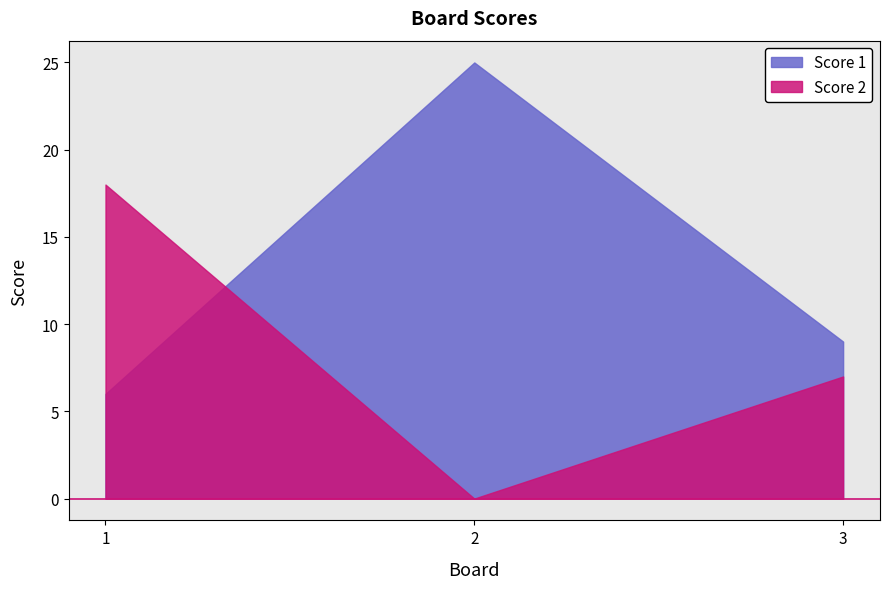

Rank the categories by Score 1 value from highest to lowest.

2, 3, 1